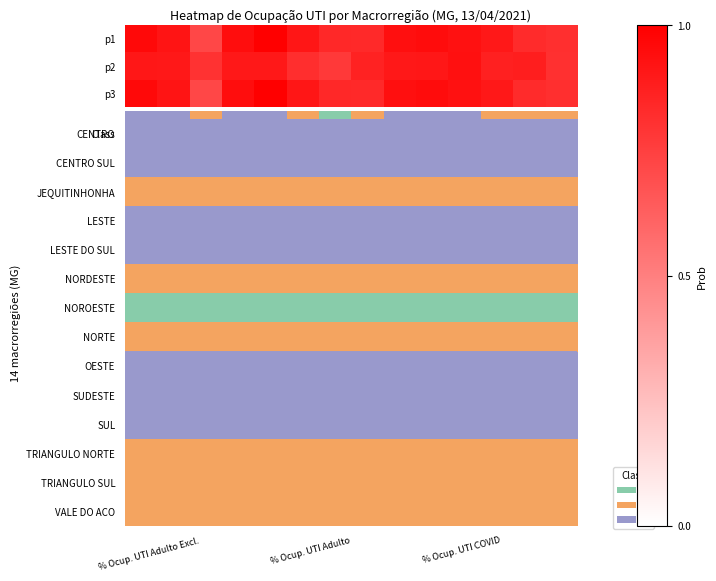

How many row_2 values are between 0 and 1?

14